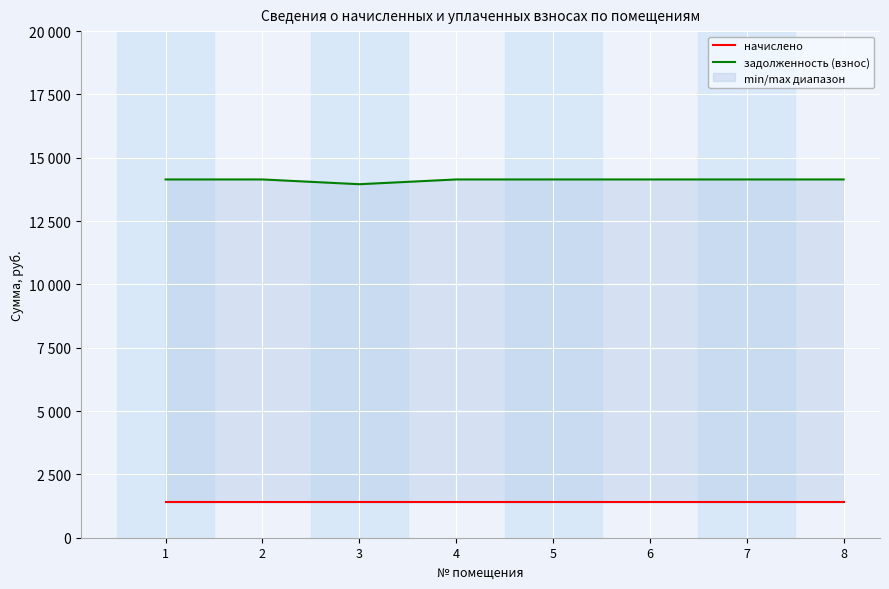

What is the value of the начислено point at the 1st from the left?

1404.0